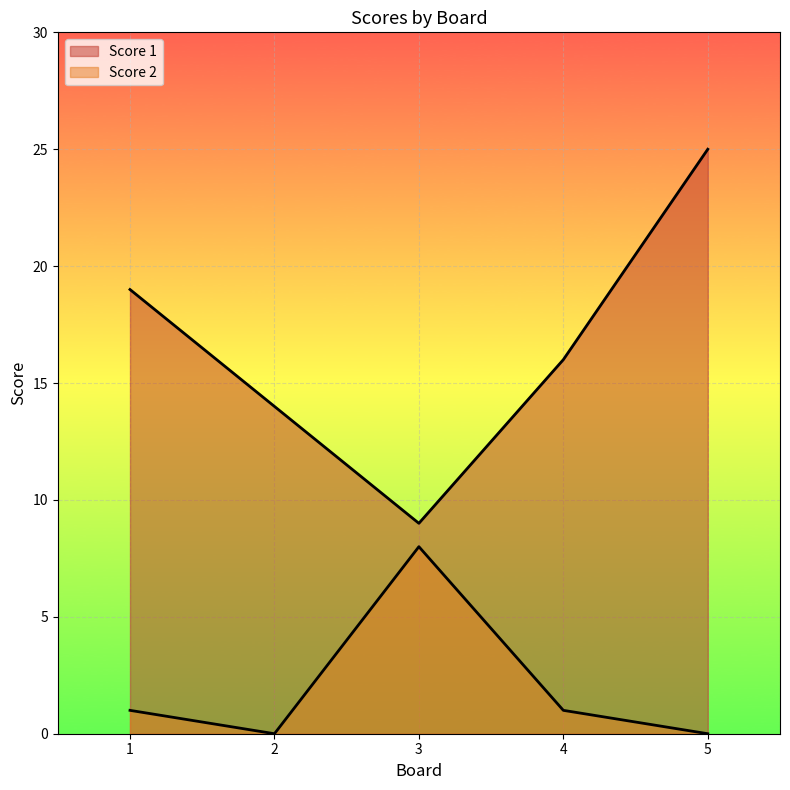

Where is Score 1 nearest to the value 17?

4